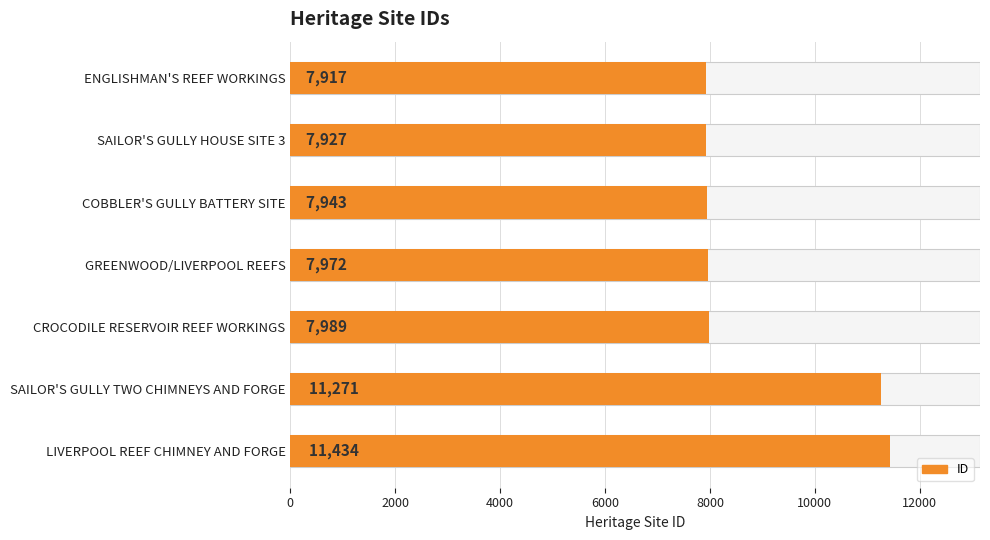

What is the value of the 7th bar from the left?

11434